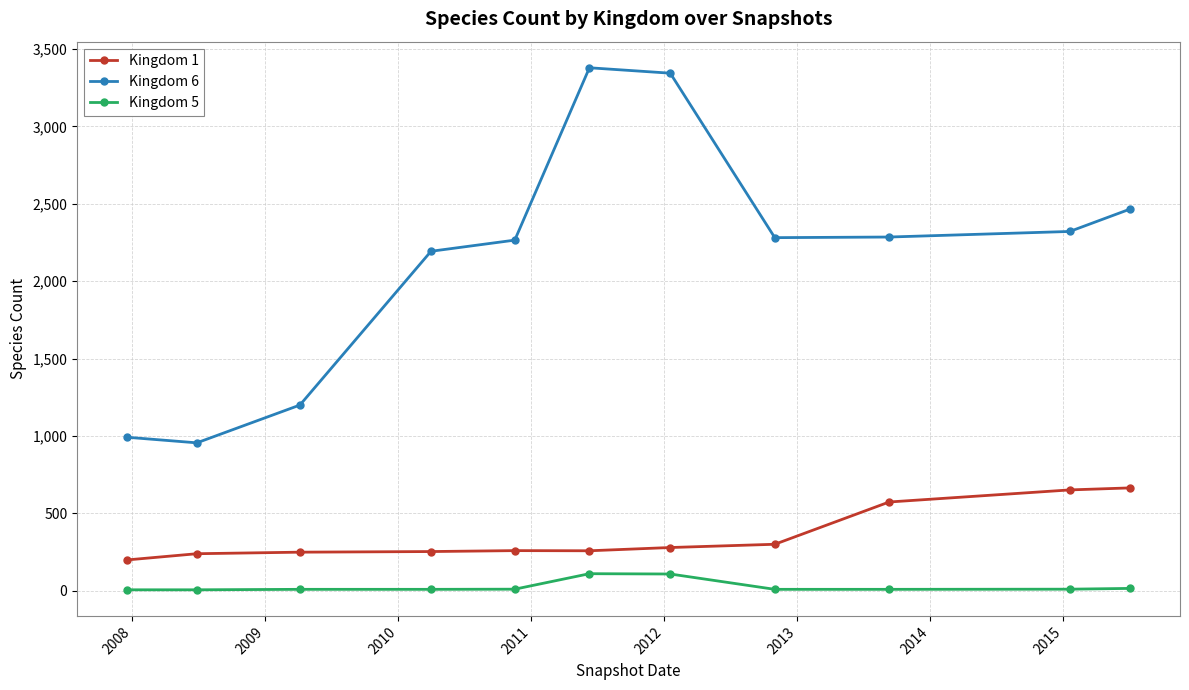

True or false: Kingdom 6 and Kingdom 1 cross at least once.

False